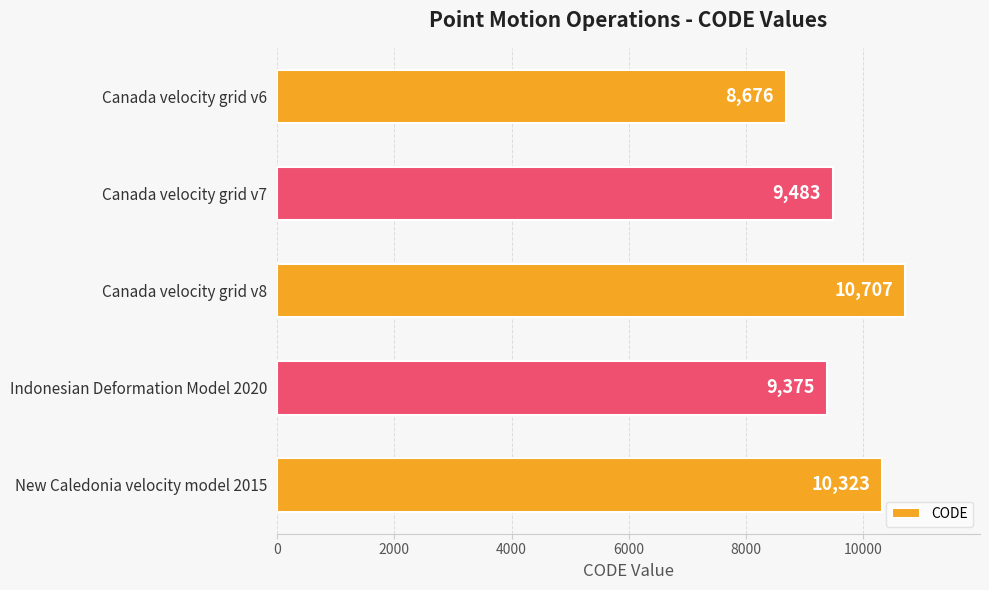

Reading bottom to top, what are all the values shown in this chart?

New Caledonia velocity model 2015=10323	Indonesian Deformation Model 2020=9375	Canada velocity grid v8=10707	Canada velocity grid v7=9483	Canada velocity grid v6=8676